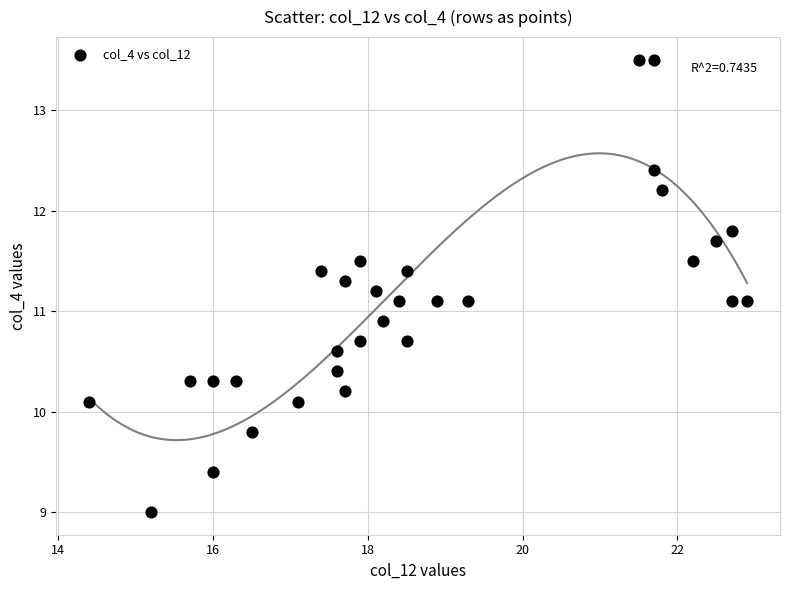

What is the range of X values (max minus min)?

8.5